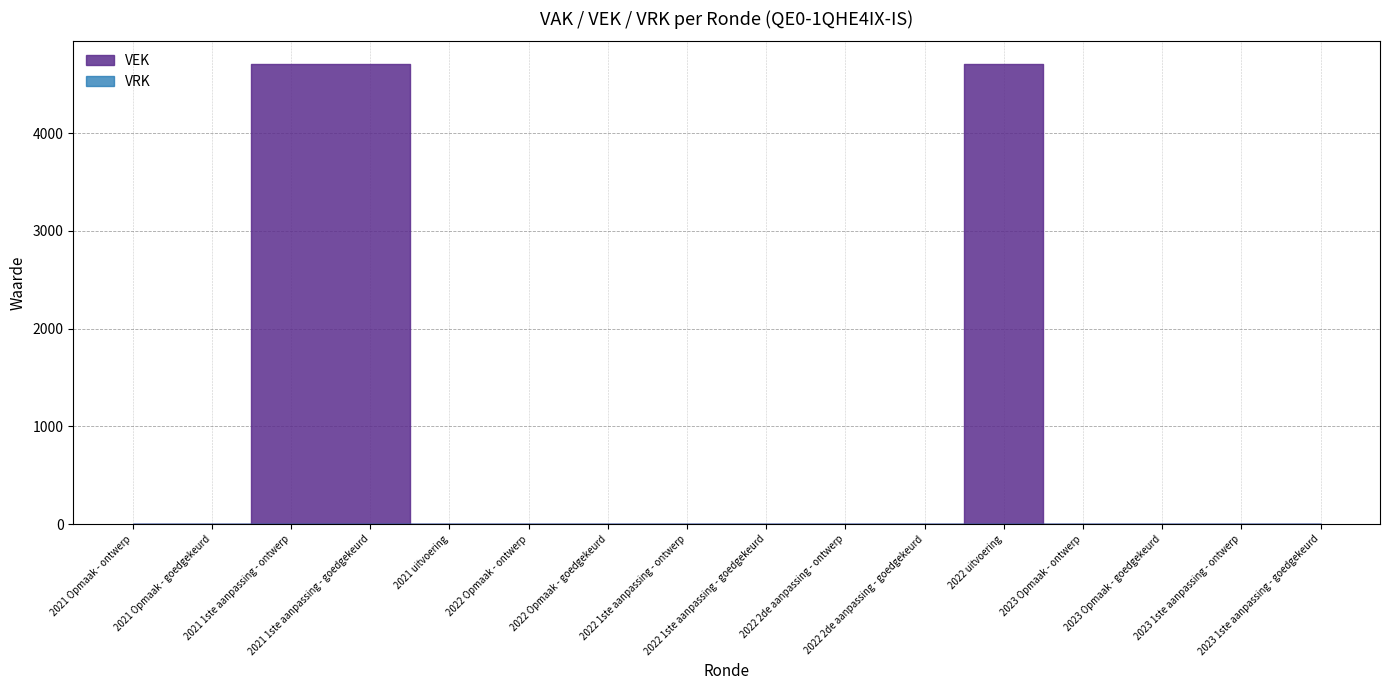

True or false: VEK and VRK cross at least once.

False